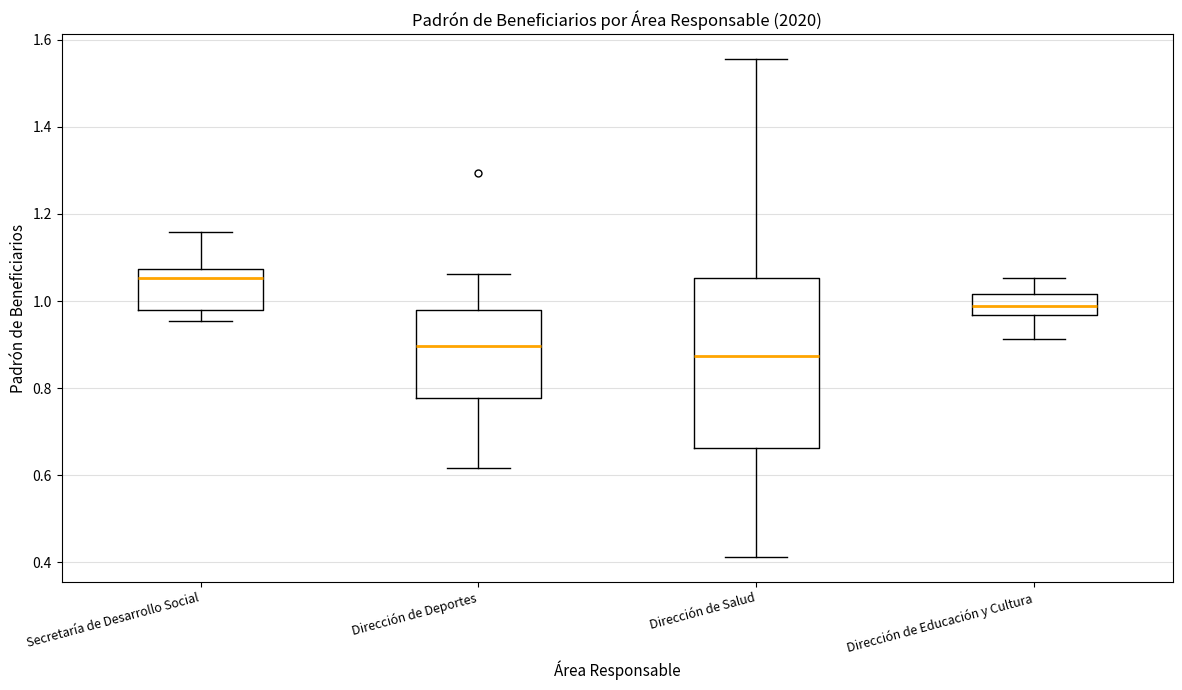

Reading left to right, read every box against the y-axis: the position of its median line, the range the box covers, and the ends of its whiskers. The values are not printed on the chart, so give them approximately, as read against the axis.

Secretaría de Desarrollo Social: median 1.06, box 0.98 to 1.08, whiskers 0.96 to 1.16
Dirección de Deportes: median 0.90, box 0.78 to 0.98, whiskers 0.62 to 1.06
Dirección de Salud: median 0.88, box 0.66 to 1.06, whiskers 0.42 to 1.56
Dirección de Educación y Cultura: median 0.98, box 0.96 to 1.02, whiskers 0.92 to 1.06